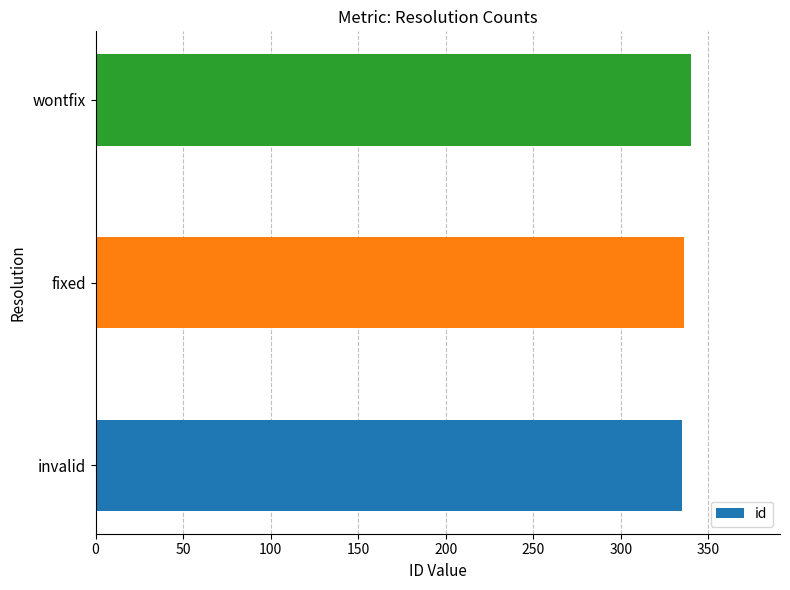

Approximately how many times larger is the value at fixed compared to invalid?

1.0